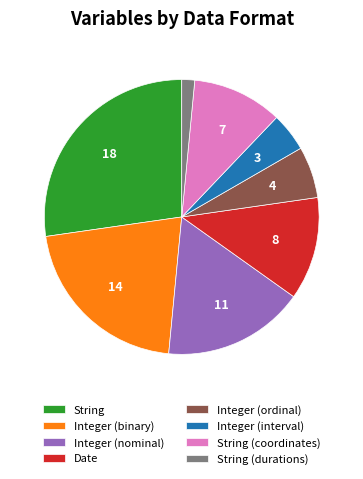

The Integer (nominal) slice represents 17% of the pie. True or false?

True